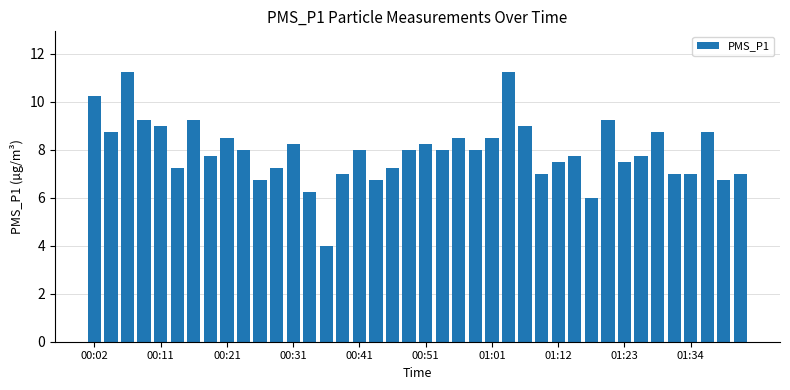

What is the smallest value displayed?

4.0